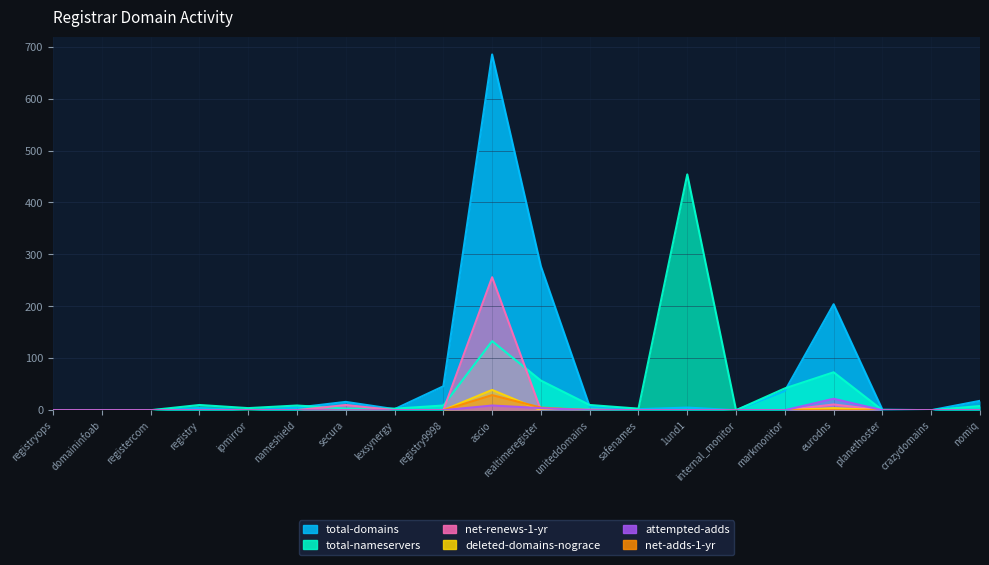

How many values in the attempted-adds series exceed 0?

3